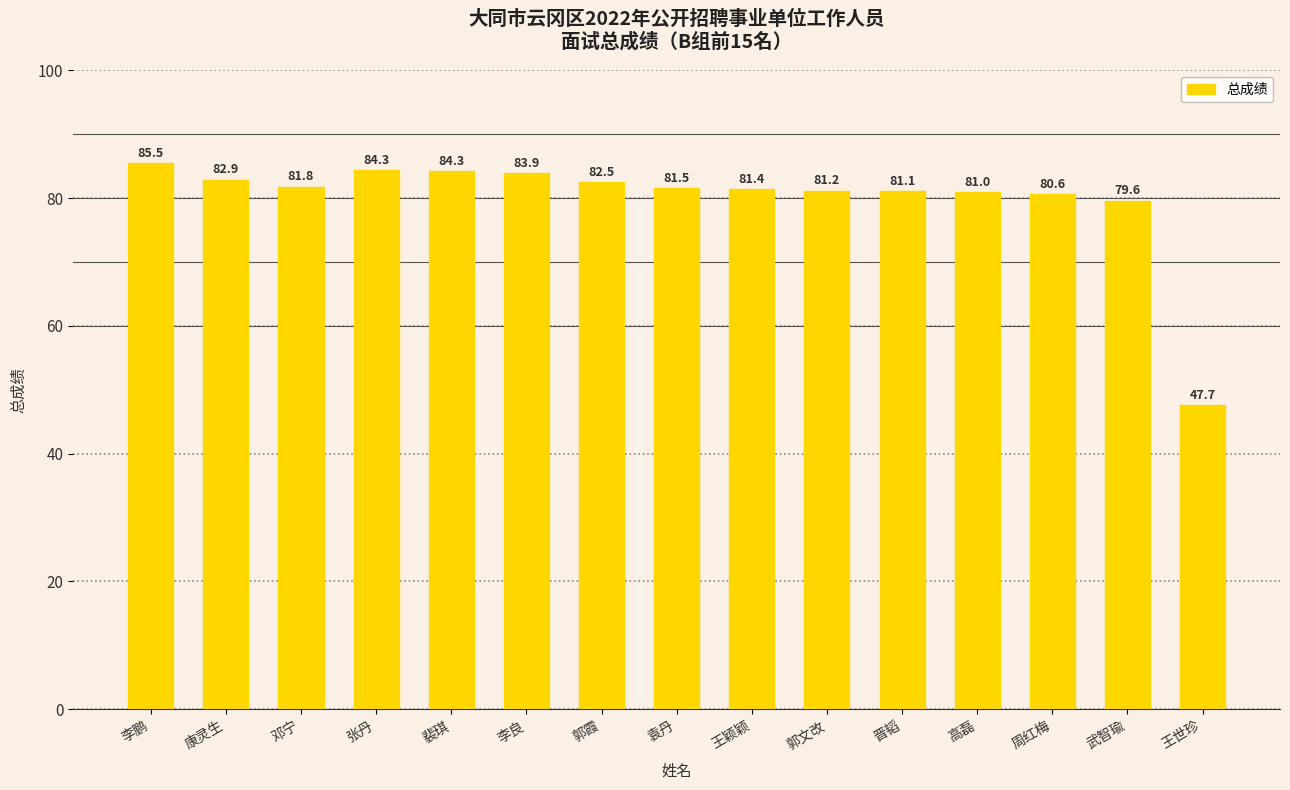

How many data points does each series have?

15